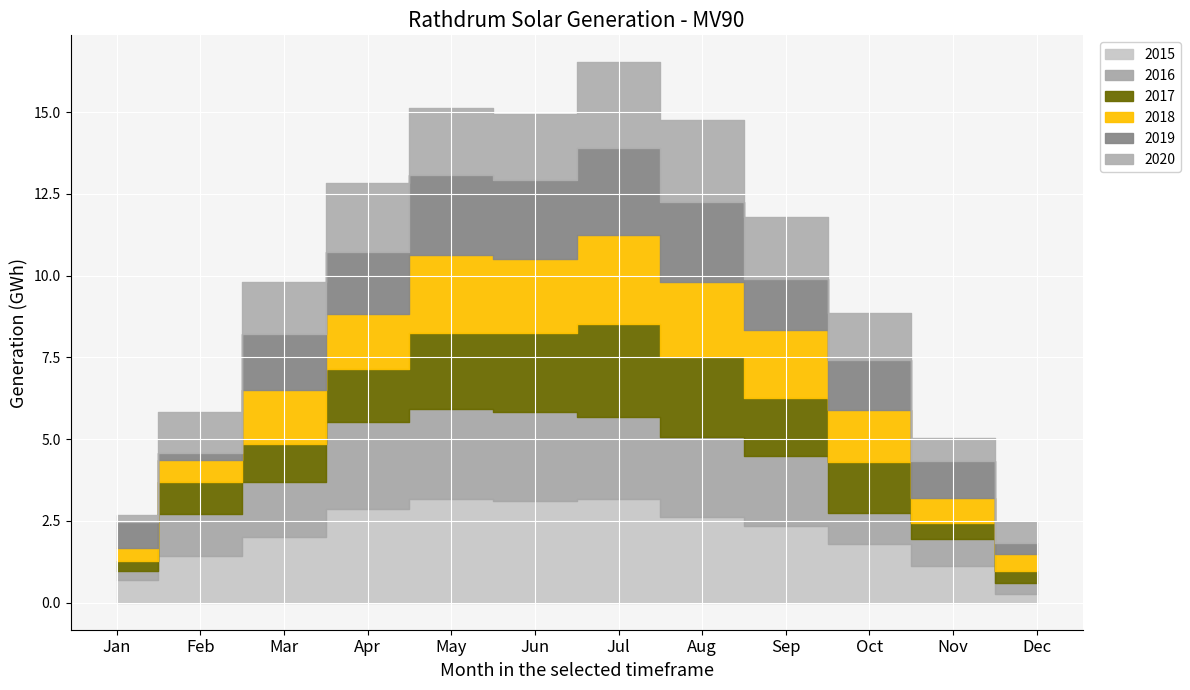

How many data points in 2015 are less than 2?

5